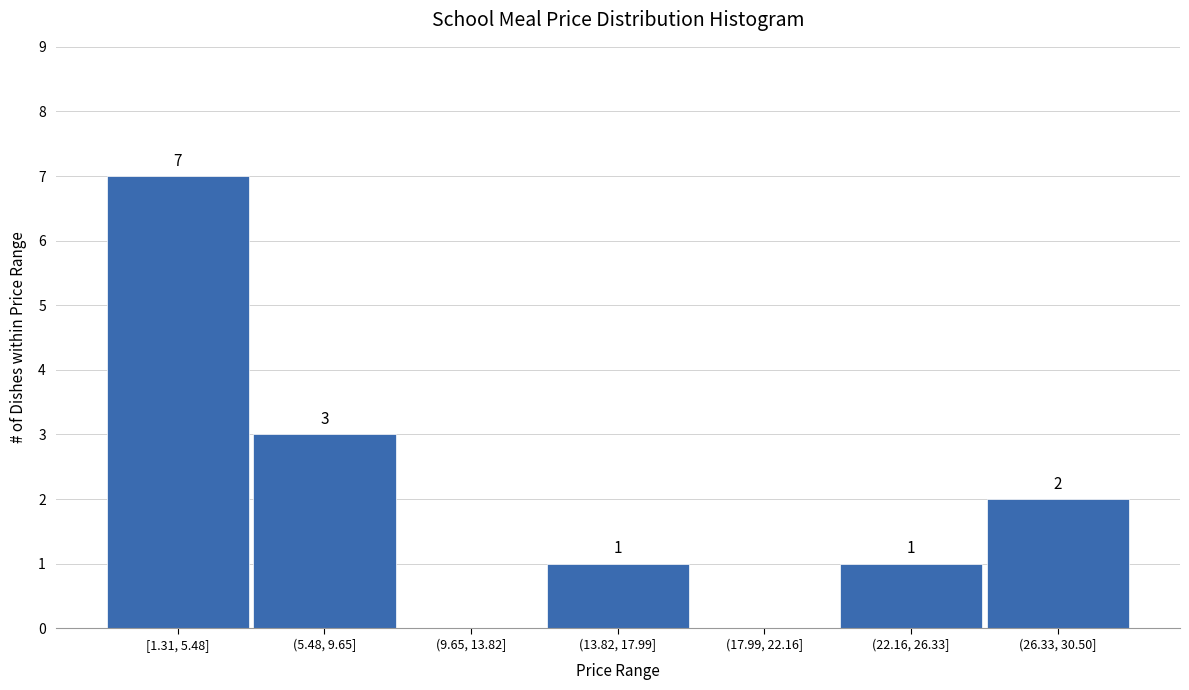

Reading left to right, extract all data points from this chart.

[1.31, 5.48]=7	(5.48, 9.65]=3	(9.65, 13.82]=0	(13.82, 17.99]=1	(17.99, 22.16]=0	(22.16, 26.33]=1	(26.33, 30.50]=2